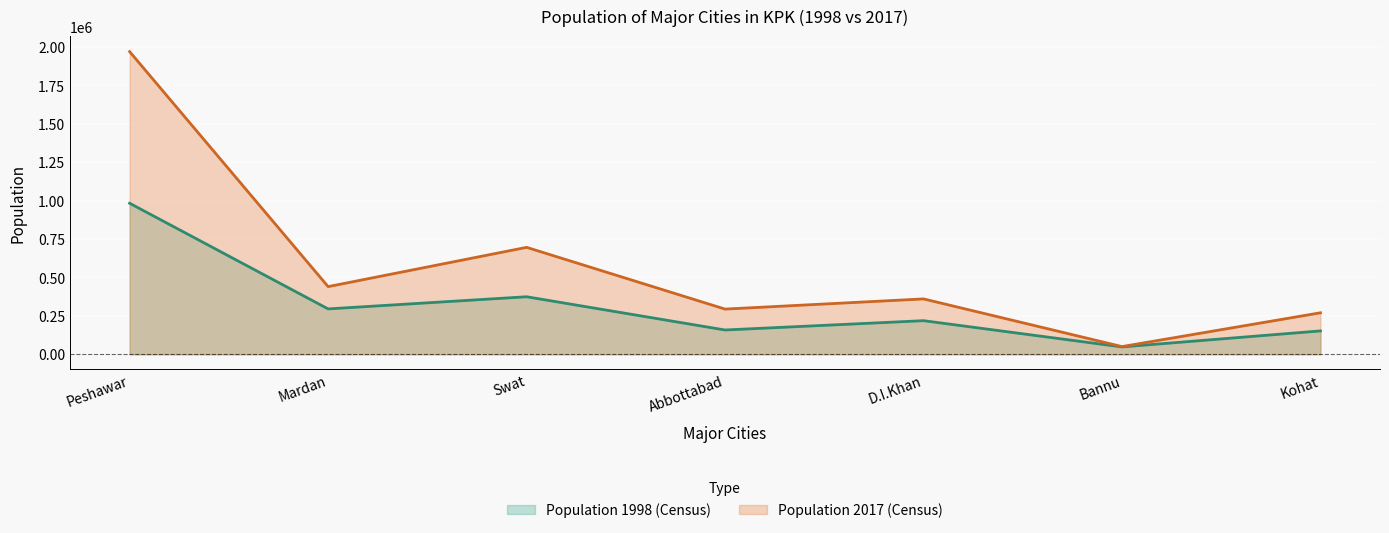

Reading left to right, what are all the values shown in this chart?

Population 1998 (Census): 982816	295128	374252	157904	218549	47676	151913
Population 2017 (Census): 1969823	440222	695821	293985	360218	49948	269926